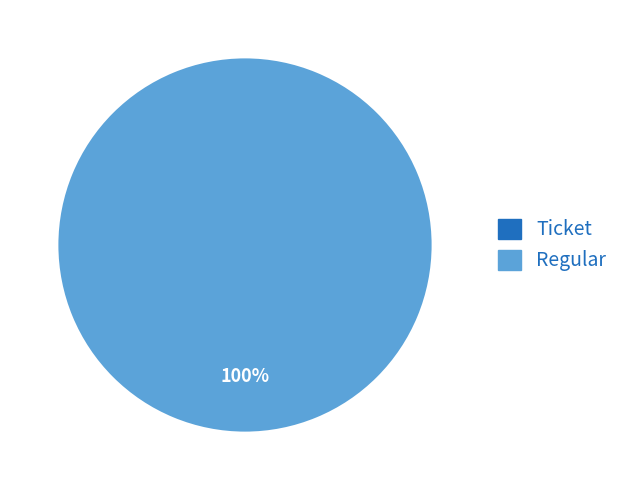

How many slices are in this pie chart?

2